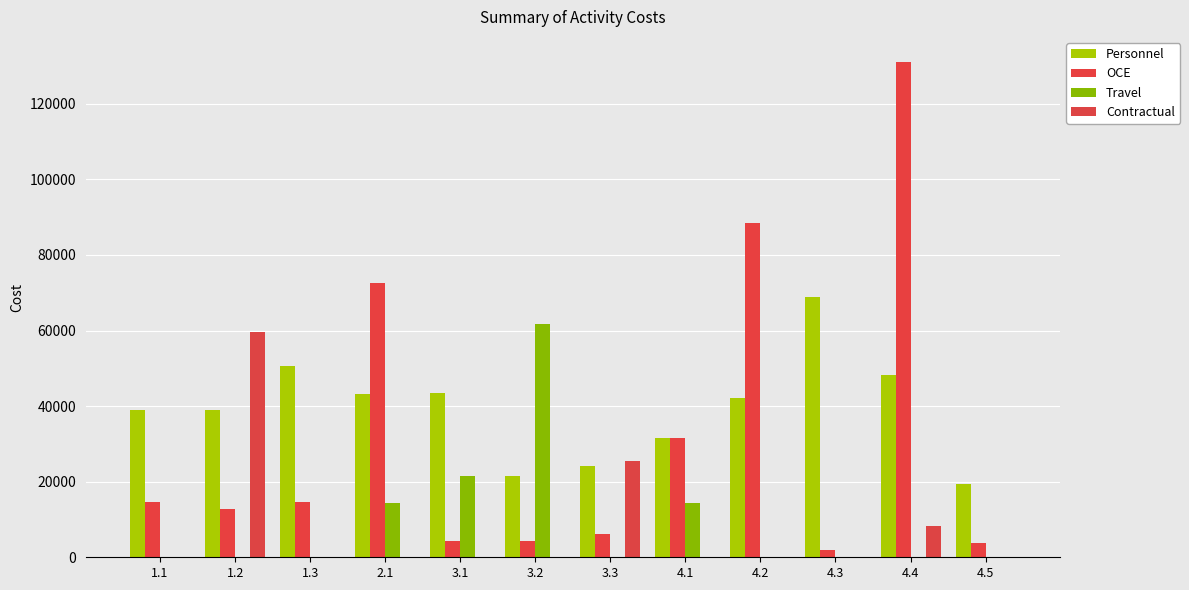

What is the maximum value shown in the chart?

131150.0